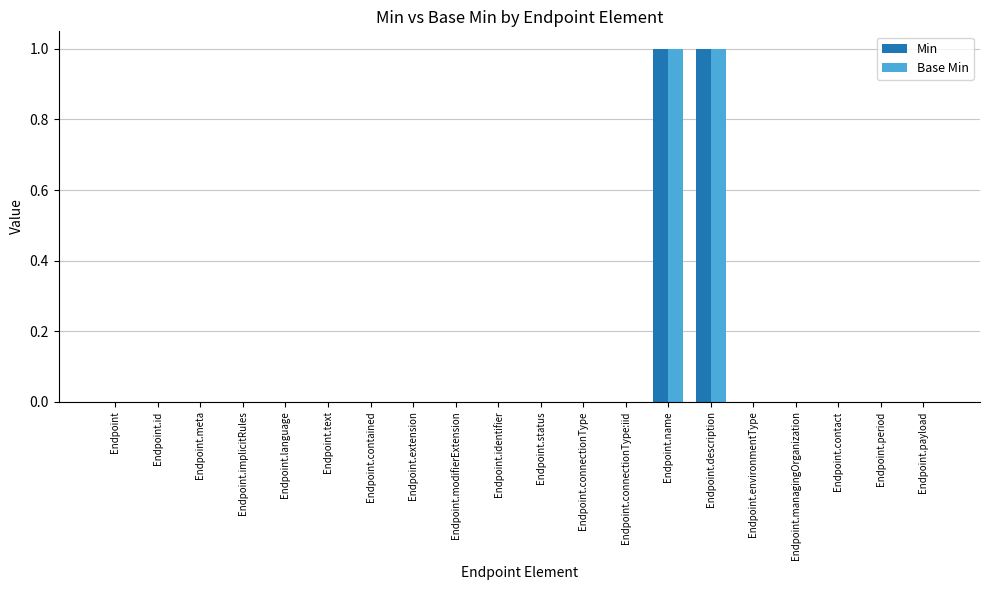

True or false: Base Min has a value of 0 at Endpoint.status.

True